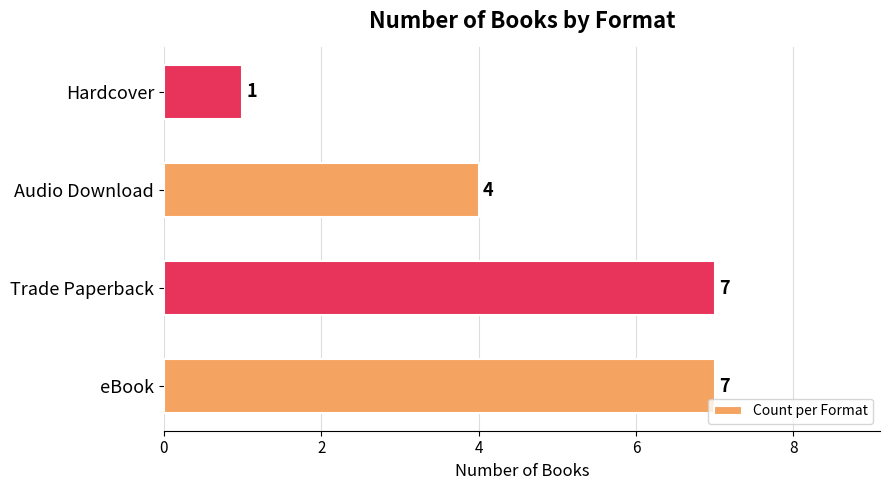

What is the sum of all values?

19